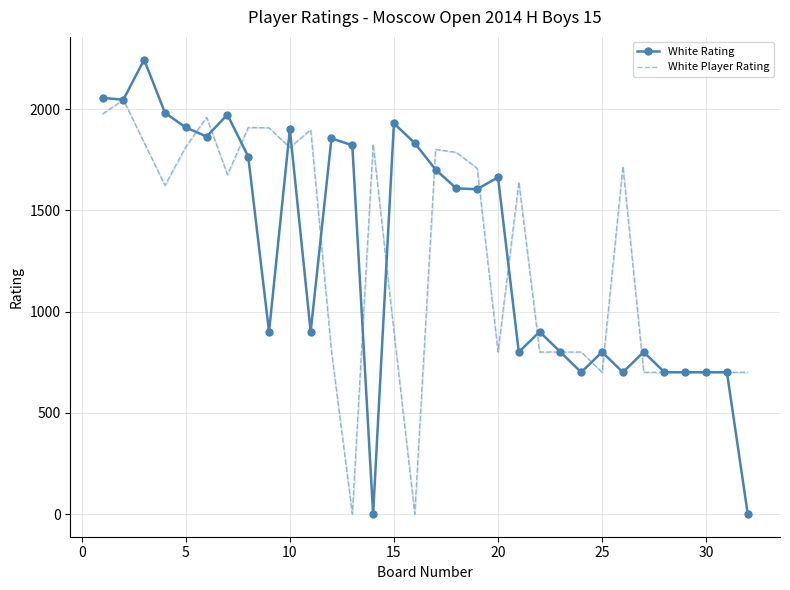

List the series in order of their peak value, lowest first.

White Player Rating, White Rating